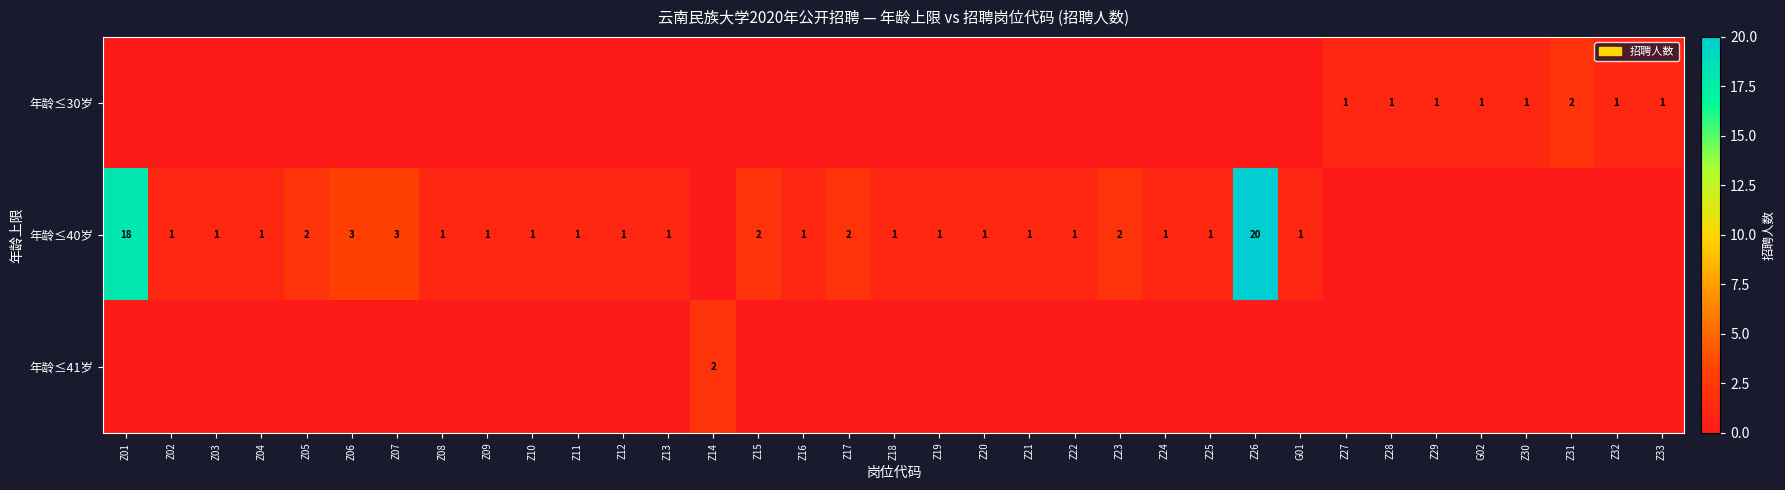

True or false: 年龄≤30岁 has a value of 0 at Z28.

False